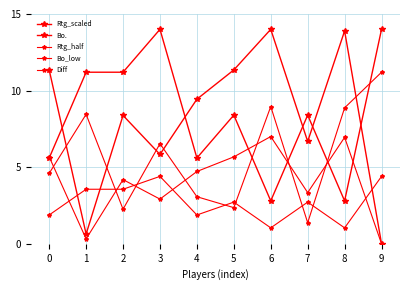

Which label corresponds to the largest value in the chart?

6